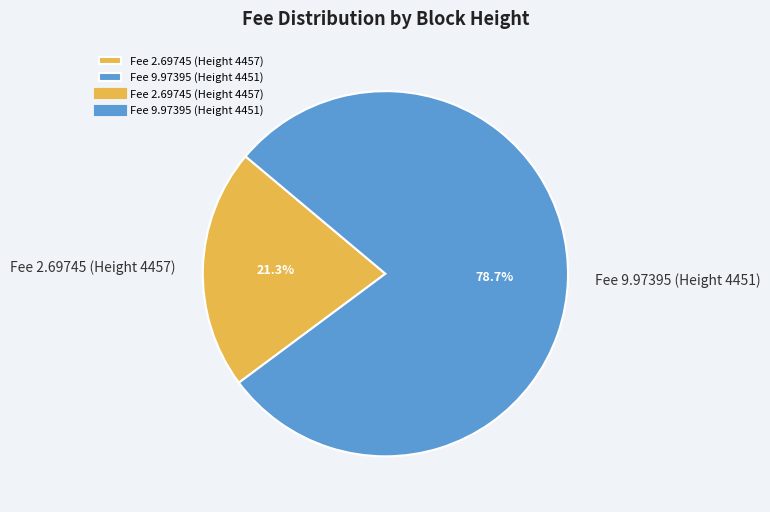

Does Fee 9.97395 (Height 4451) account for over 50% of the chart?

Yes